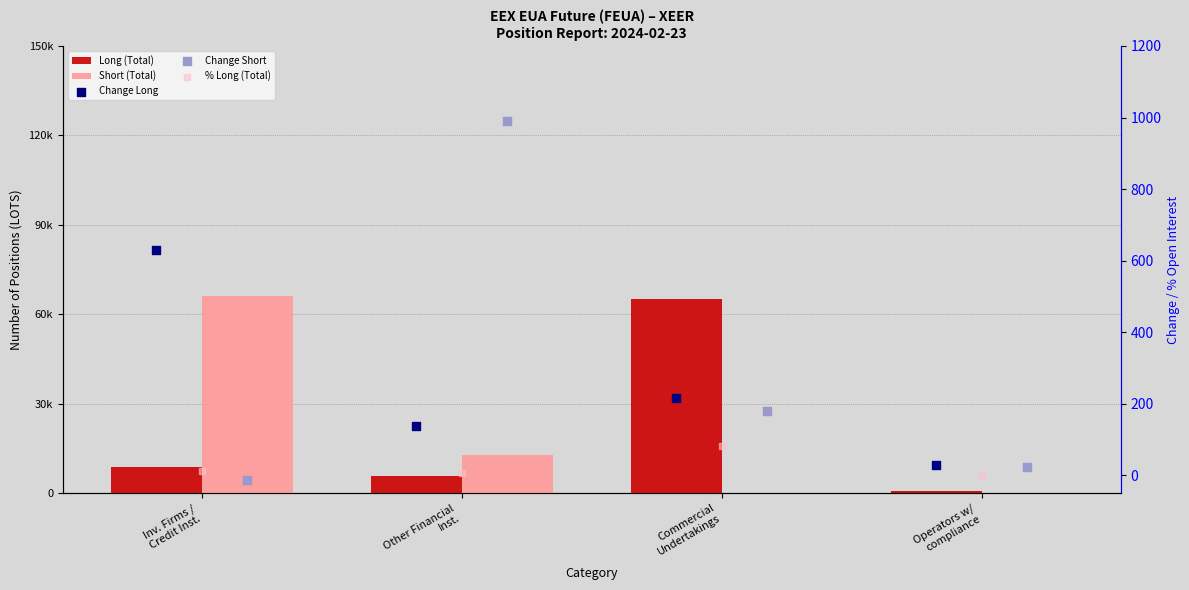

Which series contains the lowest Y value?

Change Short